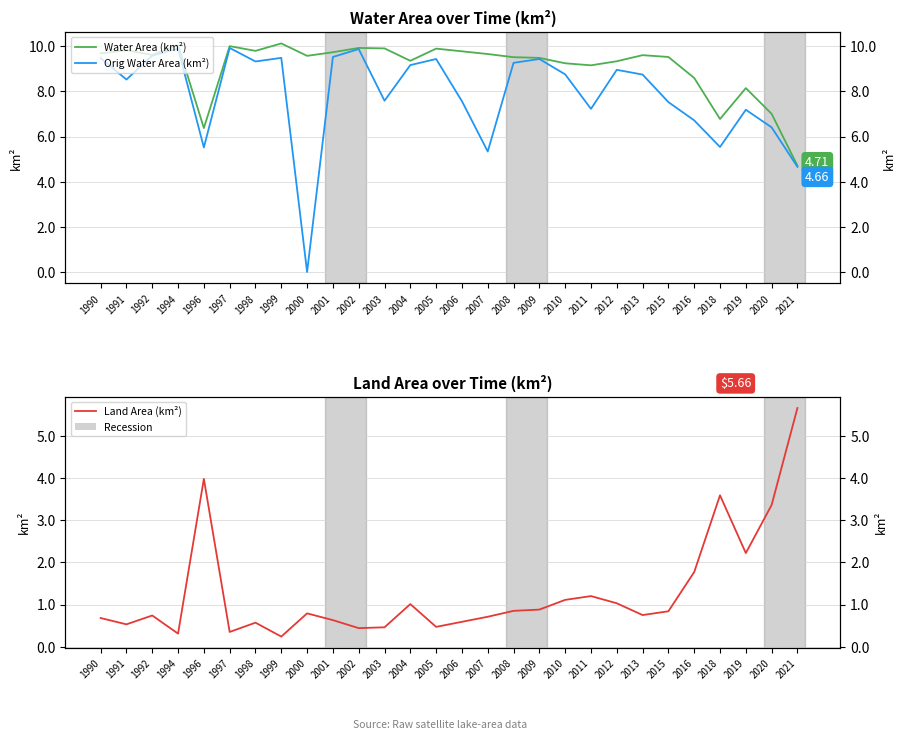

List the series in order of their peak value, highest first.

Water Area (km²), Orig Water Area (km²), Land Area (km²)